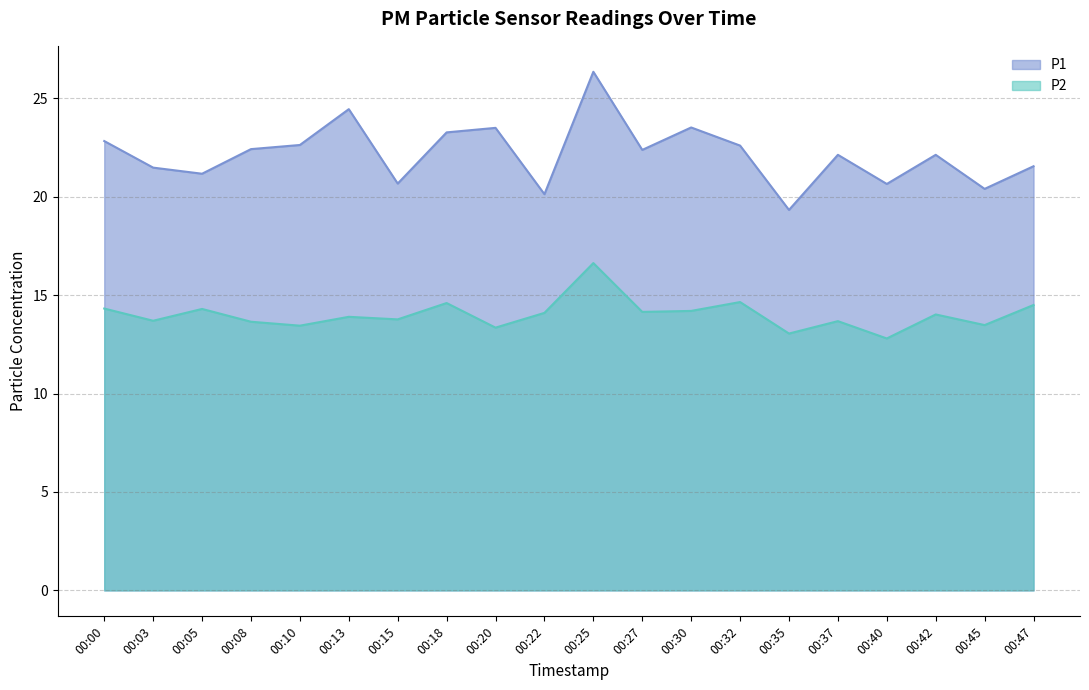

Which category has the lowest value across all series?

00:40